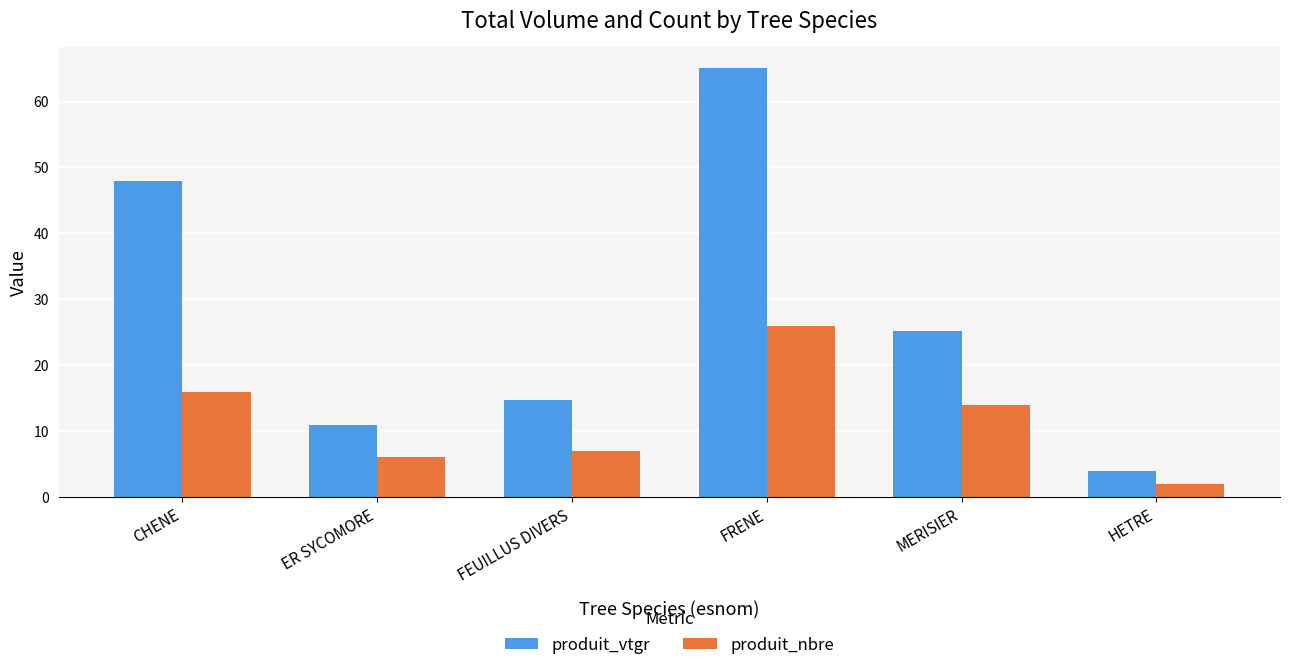

Between CHENE and ER SYCOMORE, which series saw the biggest shift?

produit_vtgr